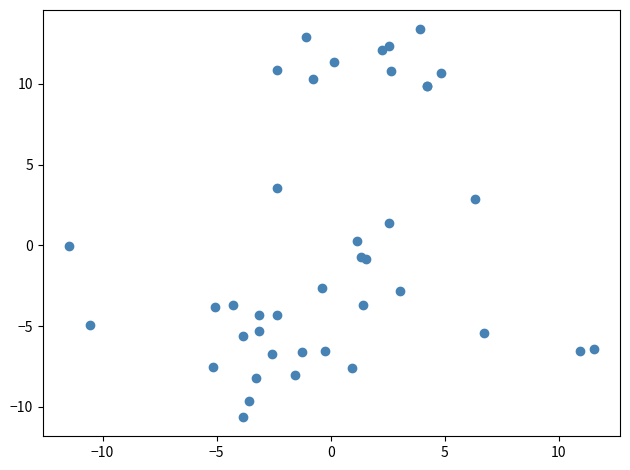

What Y value in the scatter plot is closest to 1?

1.4